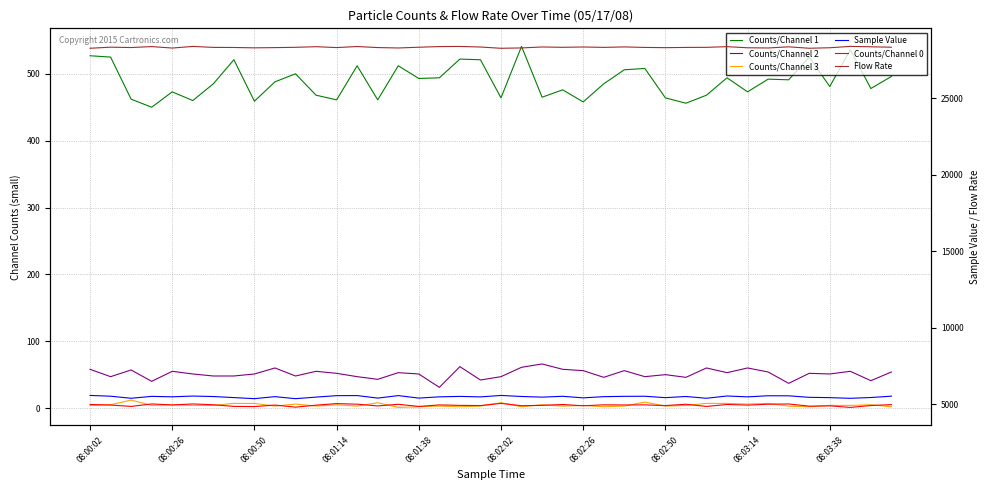

Which series has the largest range (max minus min)?

Counts/Channel 0